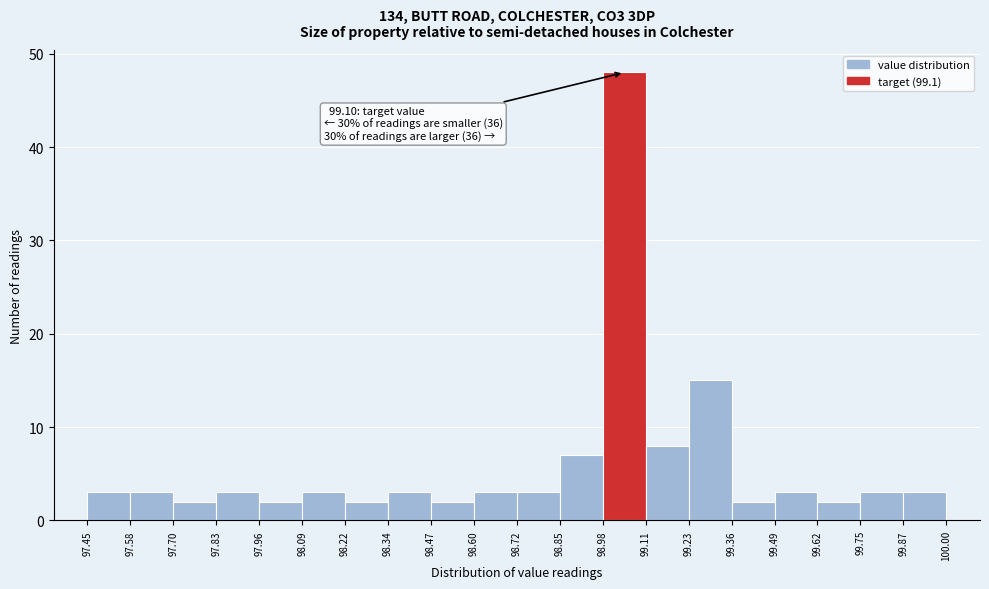

Which range on the x-axis has the tallest bar?

98.98 to 99.11